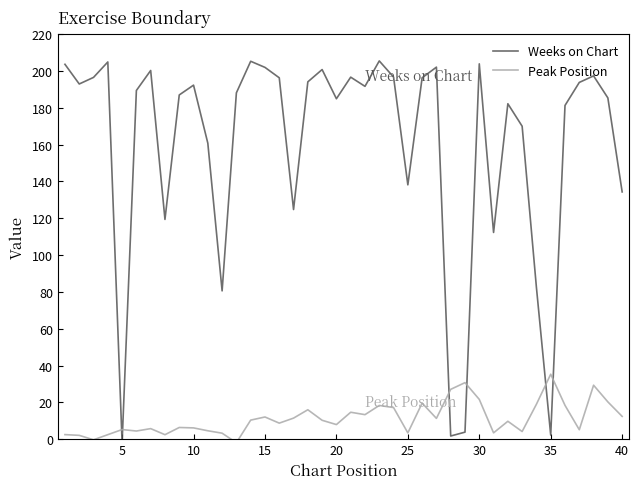

Rank the series by their average value, from lowest to highest.

Peak Position, Weeks on Chart